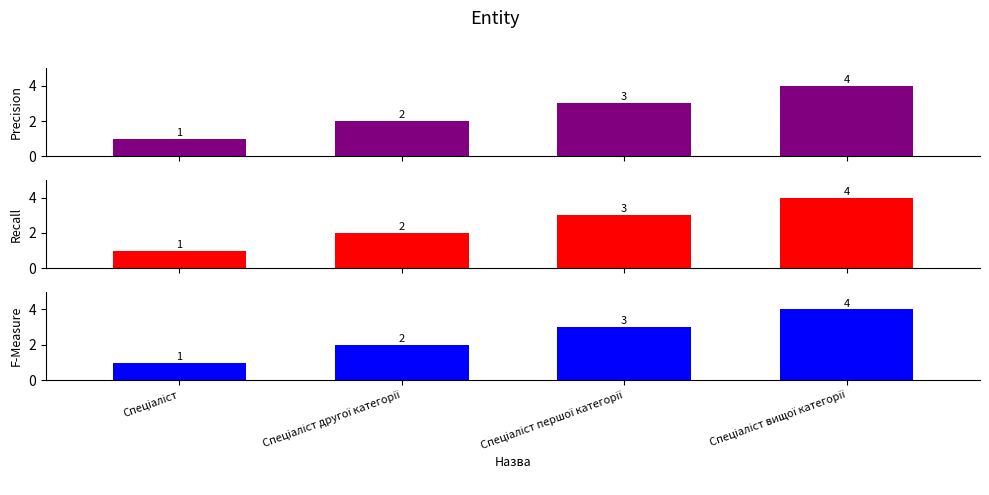

How many groups of bars are there?

4